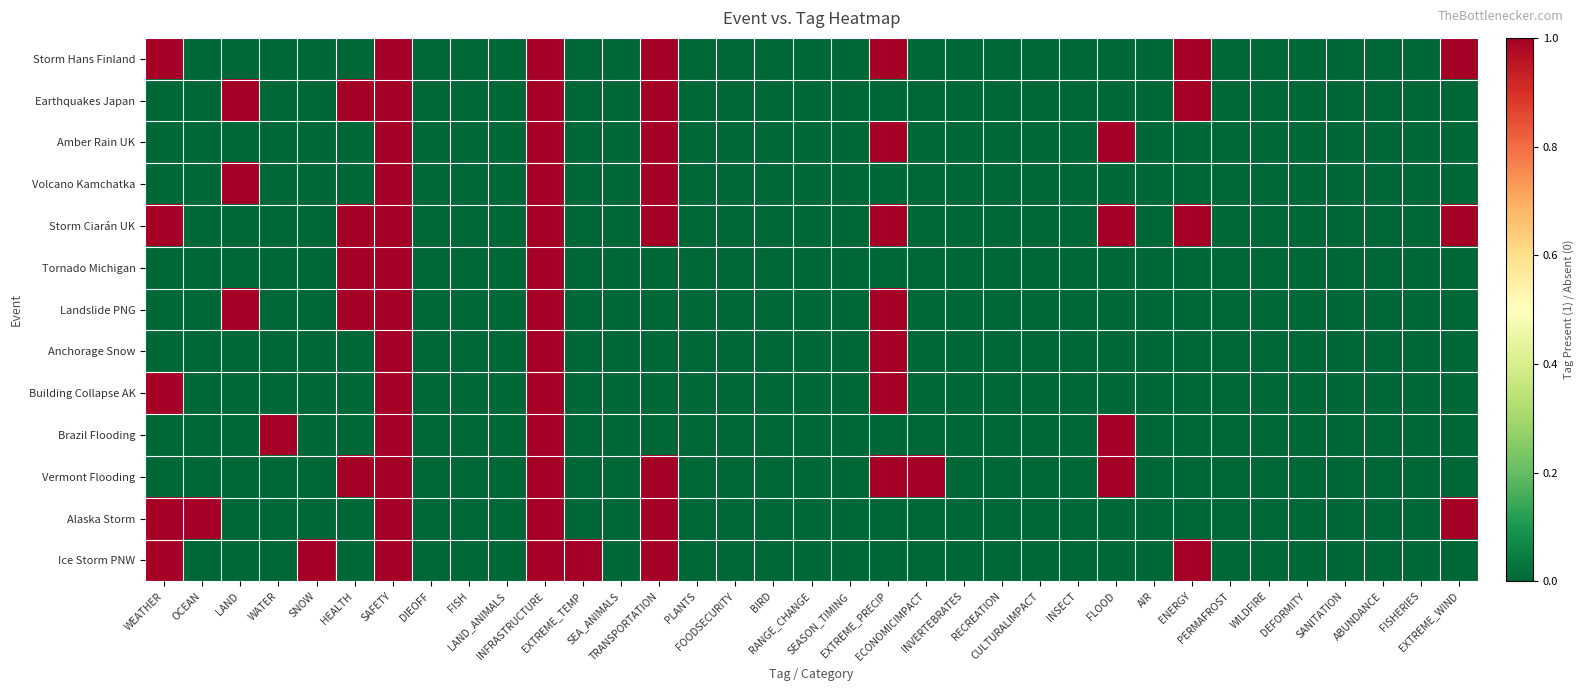

Reading left to right, list all the values displayed in this chart.

Storm Hans Finland: WEATHER=1	OCEAN=0	LAND=0	WATER=0	SNOW=0	HEALTH=0	SAFETY=1	DIEOFF=0	FISH=0	LAND_ANIMALS=0	INFRASTRUCTURE=1	EXTREME_TEMP=0	SEA_ANIMALS=0	TRANSPORTATION=1	PLANTS=0	FOODSECURITY=0	BIRD=0	RANGE_CHANGE=0	SEASON_TIMING=0	EXTREME_PRECIP=1	ECONOMICIMPACT=0	INVERTEBRATES=0	RECREATION=0	CULTURALIMPACT=0	INSECT=0	FLOOD=0	AIR=0	ENERGY=1	PERMAFROST=0	WILDFIRE=0	DEFORMITY=0	SANITATION=0	ABUNDANCE=0	FISHERIES=0	EXTREME_WIND=1
Earthquakes Japan: WEATHER=0	OCEAN=0	LAND=1	WATER=0	SNOW=0	HEALTH=1	SAFETY=1	DIEOFF=0	FISH=0	LAND_ANIMALS=0	INFRASTRUCTURE=1	EXTREME_TEMP=0	SEA_ANIMALS=0	TRANSPORTATION=1	PLANTS=0	FOODSECURITY=0	BIRD=0	RANGE_CHANGE=0	SEASON_TIMING=0	EXTREME_PRECIP=0	ECONOMICIMPACT=0	INVERTEBRATES=0	RECREATION=0	CULTURALIMPACT=0	INSECT=0	FLOOD=0	AIR=0	ENERGY=1	PERMAFROST=0	WILDFIRE=0	DEFORMITY=0	SANITATION=0	ABUNDANCE=0	FISHERIES=0	EXTREME_WIND=0
Amber Rain UK: WEATHER=0	OCEAN=0	LAND=0	WATER=0	SNOW=0	HEALTH=0	SAFETY=1	DIEOFF=0	FISH=0	LAND_ANIMALS=0	INFRASTRUCTURE=1	EXTREME_TEMP=0	SEA_ANIMALS=0	TRANSPORTATION=1	PLANTS=0	FOODSECURITY=0	BIRD=0	RANGE_CHANGE=0	SEASON_TIMING=0	EXTREME_PRECIP=1	ECONOMICIMPACT=0	INVERTEBRATES=0	RECREATION=0	CULTURALIMPACT=0	INSECT=0	FLOOD=1	AIR=0	ENERGY=0	PERMAFROST=0	WILDFIRE=0	DEFORMITY=0	SANITATION=0	ABUNDANCE=0	FISHERIES=0	EXTREME_WIND=0
Volcano Kamchatka: WEATHER=0	OCEAN=0	LAND=1	WATER=0	SNOW=0	HEALTH=0	SAFETY=1	DIEOFF=0	FISH=0	LAND_ANIMALS=0	INFRASTRUCTURE=1	EXTREME_TEMP=0	SEA_ANIMALS=0	TRANSPORTATION=1	PLANTS=0	FOODSECURITY=0	BIRD=0	RANGE_CHANGE=0	SEASON_TIMING=0	EXTREME_PRECIP=0	ECONOMICIMPACT=0	INVERTEBRATES=0	RECREATION=0	CULTURALIMPACT=0	INSECT=0	FLOOD=0	AIR=0	ENERGY=0	PERMAFROST=0	WILDFIRE=0	DEFORMITY=0	SANITATION=0	ABUNDANCE=0	FISHERIES=0	EXTREME_WIND=0
Storm Ciarán UK: WEATHER=1	OCEAN=0	LAND=0	WATER=0	SNOW=0	HEALTH=1	SAFETY=1	DIEOFF=0	FISH=0	LAND_ANIMALS=0	INFRASTRUCTURE=1	EXTREME_TEMP=0	SEA_ANIMALS=0	TRANSPORTATION=1	PLANTS=0	FOODSECURITY=0	BIRD=0	RANGE_CHANGE=0	SEASON_TIMING=0	EXTREME_PRECIP=1	ECONOMICIMPACT=0	INVERTEBRATES=0	RECREATION=0	CULTURALIMPACT=0	INSECT=0	FLOOD=1	AIR=0	ENERGY=1	PERMAFROST=0	WILDFIRE=0	DEFORMITY=0	SANITATION=0	ABUNDANCE=0	FISHERIES=0	EXTREME_WIND=1
Tornado Michigan: WEATHER=0	OCEAN=0	LAND=0	WATER=0	SNOW=0	HEALTH=1	SAFETY=1	DIEOFF=0	FISH=0	LAND_ANIMALS=0	INFRASTRUCTURE=1	EXTREME_TEMP=0	SEA_ANIMALS=0	TRANSPORTATION=0	PLANTS=0	FOODSECURITY=0	BIRD=0	RANGE_CHANGE=0	SEASON_TIMING=0	EXTREME_PRECIP=0	ECONOMICIMPACT=0	INVERTEBRATES=0	RECREATION=0	CULTURALIMPACT=0	INSECT=0	FLOOD=0	AIR=0	ENERGY=0	PERMAFROST=0	WILDFIRE=0	DEFORMITY=0	SANITATION=0	ABUNDANCE=0	FISHERIES=0	EXTREME_WIND=0
Landslide PNG: WEATHER=0	OCEAN=0	LAND=1	WATER=0	SNOW=0	HEALTH=1	SAFETY=1	DIEOFF=0	FISH=0	LAND_ANIMALS=0	INFRASTRUCTURE=1	EXTREME_TEMP=0	SEA_ANIMALS=0	TRANSPORTATION=0	PLANTS=0	FOODSECURITY=0	BIRD=0	RANGE_CHANGE=0	SEASON_TIMING=0	EXTREME_PRECIP=1	ECONOMICIMPACT=0	INVERTEBRATES=0	RECREATION=0	CULTURALIMPACT=0	INSECT=0	FLOOD=0	AIR=0	ENERGY=0	PERMAFROST=0	WILDFIRE=0	DEFORMITY=0	SANITATION=0	ABUNDANCE=0	FISHERIES=0	EXTREME_WIND=0
Anchorage Snow: WEATHER=0	OCEAN=0	LAND=0	WATER=0	SNOW=0	HEALTH=0	SAFETY=1	DIEOFF=0	FISH=0	LAND_ANIMALS=0	INFRASTRUCTURE=1	EXTREME_TEMP=0	SEA_ANIMALS=0	TRANSPORTATION=0	PLANTS=0	FOODSECURITY=0	BIRD=0	RANGE_CHANGE=0	SEASON_TIMING=0	EXTREME_PRECIP=1	ECONOMICIMPACT=0	INVERTEBRATES=0	RECREATION=0	CULTURALIMPACT=0	INSECT=0	FLOOD=0	AIR=0	ENERGY=0	PERMAFROST=0	WILDFIRE=0	DEFORMITY=0	SANITATION=0	ABUNDANCE=0	FISHERIES=0	EXTREME_WIND=0
Building Collapse AK: WEATHER=1	OCEAN=0	LAND=0	WATER=0	SNOW=0	HEALTH=0	SAFETY=1	DIEOFF=0	FISH=0	LAND_ANIMALS=0	INFRASTRUCTURE=1	EXTREME_TEMP=0	SEA_ANIMALS=0	TRANSPORTATION=0	PLANTS=0	FOODSECURITY=0	BIRD=0	RANGE_CHANGE=0	SEASON_TIMING=0	EXTREME_PRECIP=1	ECONOMICIMPACT=0	INVERTEBRATES=0	RECREATION=0	CULTURALIMPACT=0	INSECT=0	FLOOD=0	AIR=0	ENERGY=0	PERMAFROST=0	WILDFIRE=0	DEFORMITY=0	SANITATION=0	ABUNDANCE=0	FISHERIES=0	EXTREME_WIND=0
Brazil Flooding: WEATHER=0	OCEAN=0	LAND=0	WATER=1	SNOW=0	HEALTH=0	SAFETY=1	DIEOFF=0	FISH=0	LAND_ANIMALS=0	INFRASTRUCTURE=1	EXTREME_TEMP=0	SEA_ANIMALS=0	TRANSPORTATION=0	PLANTS=0	FOODSECURITY=0	BIRD=0	RANGE_CHANGE=0	SEASON_TIMING=0	EXTREME_PRECIP=0	ECONOMICIMPACT=0	INVERTEBRATES=0	RECREATION=0	CULTURALIMPACT=0	INSECT=0	FLOOD=1	AIR=0	ENERGY=0	PERMAFROST=0	WILDFIRE=0	DEFORMITY=0	SANITATION=0	ABUNDANCE=0	FISHERIES=0	EXTREME_WIND=0
Vermont Flooding: WEATHER=0	OCEAN=0	LAND=0	WATER=0	SNOW=0	HEALTH=1	SAFETY=1	DIEOFF=0	FISH=0	LAND_ANIMALS=0	INFRASTRUCTURE=1	EXTREME_TEMP=0	SEA_ANIMALS=0	TRANSPORTATION=1	PLANTS=0	FOODSECURITY=0	BIRD=0	RANGE_CHANGE=0	SEASON_TIMING=0	EXTREME_PRECIP=1	ECONOMICIMPACT=1	INVERTEBRATES=0	RECREATION=0	CULTURALIMPACT=0	INSECT=0	FLOOD=1	AIR=0	ENERGY=0	PERMAFROST=0	WILDFIRE=0	DEFORMITY=0	SANITATION=0	ABUNDANCE=0	FISHERIES=0	EXTREME_WIND=0
Alaska Storm: WEATHER=1	OCEAN=1	LAND=0	WATER=0	SNOW=0	HEALTH=0	SAFETY=1	DIEOFF=0	FISH=0	LAND_ANIMALS=0	INFRASTRUCTURE=1	EXTREME_TEMP=0	SEA_ANIMALS=0	TRANSPORTATION=1	PLANTS=0	FOODSECURITY=0	BIRD=0	RANGE_CHANGE=0	SEASON_TIMING=0	EXTREME_PRECIP=0	ECONOMICIMPACT=0	INVERTEBRATES=0	RECREATION=0	CULTURALIMPACT=0	INSECT=0	FLOOD=0	AIR=0	ENERGY=0	PERMAFROST=0	WILDFIRE=0	DEFORMITY=0	SANITATION=0	ABUNDANCE=0	FISHERIES=0	EXTREME_WIND=1
Ice Storm PNW: WEATHER=1	OCEAN=0	LAND=0	WATER=0	SNOW=1	HEALTH=0	SAFETY=1	DIEOFF=0	FISH=0	LAND_ANIMALS=0	INFRASTRUCTURE=1	EXTREME_TEMP=1	SEA_ANIMALS=0	TRANSPORTATION=1	PLANTS=0	FOODSECURITY=0	BIRD=0	RANGE_CHANGE=0	SEASON_TIMING=0	EXTREME_PRECIP=0	ECONOMICIMPACT=0	INVERTEBRATES=0	RECREATION=0	CULTURALIMPACT=0	INSECT=0	FLOOD=0	AIR=0	ENERGY=1	PERMAFROST=0	WILDFIRE=0	DEFORMITY=0	SANITATION=0	ABUNDANCE=0	FISHERIES=0	EXTREME_WIND=0